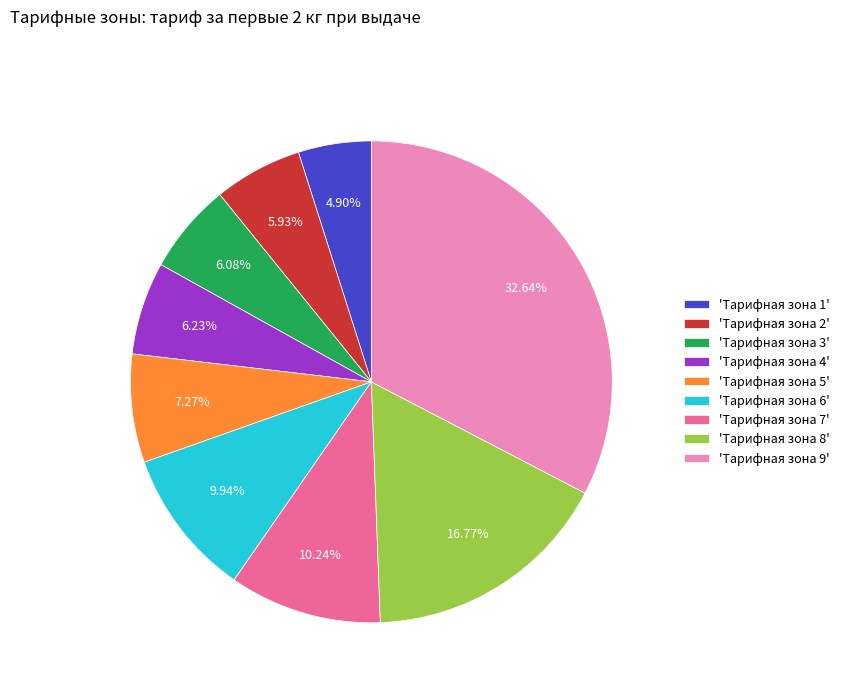

Is 'Тарифная зона 7' the majority of the pie?

No